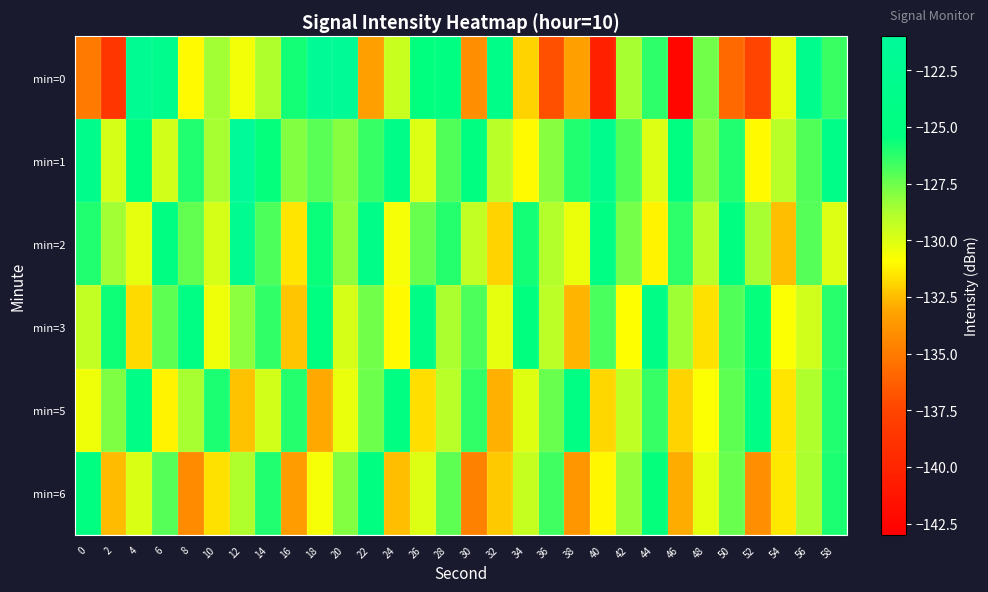

Reading right to left, extract all data points from this chart.

min=0: 58=-126.5	56=-123.3	54=-130.2	52=-137.6	50=-135.8	48=-127.6	46=-142.4	44=-126.3	42=-128.6	40=-140.4	38=-133.3	36=-137.0	34=-131.9	32=-124.0	30=-134.1	28=-124.9	26=-125.3	24=-129.5	22=-133.3	20=-121.8	18=-121.7	16=-125.8	14=-128.7	12=-130.6	10=-128.5	8=-131.0	6=-123.0	4=-122.3	2=-138.7	0=-135.0
min=1: 58=-124.0	56=-127.0	54=-129.0	52=-131.0	50=-126.0	48=-128.0	46=-125.0	44=-130.0	42=-127.0	40=-123.0	38=-126.0	36=-128.0	34=-131.0	32=-129.0	30=-125.0	28=-127.0	26=-130.0	24=-124.0	22=-126.5	20=-128.0	18=-127.1	16=-127.9	14=-125.5	12=-121.0	10=-128.6	8=-126.0	6=-129.7	4=-125.4	2=-129.8	0=-123.6
min=2: 58=-130.0	56=-127.1	54=-132.5	52=-128.6	50=-125.2	48=-129.0	46=-126.3	44=-131.2	42=-127.7	40=-124.5	38=-130.4	36=-128.9	34=-125.8	32=-132.0	30=-129.3	28=-126.1	26=-127.4	24=-130.7	22=-124.0	20=-128.2	18=-125.6	16=-131.5	14=-126.9	12=-122.4	10=-129.8	8=-127.3	6=-124.7	4=-130.2	2=-128.5	0=-126.0
min=3: 58=-126.2	56=-129.6	54=-130.8	52=-125.5	50=-127.0	48=-131.6	46=-128.4	44=-124.2	42=-130.9	40=-126.8	38=-132.7	36=-129.1	34=-125.4	32=-130.2	30=-126.9	28=-128.7	26=-124.3	24=-131.0	22=-127.6	20=-129.8	18=-125.0	16=-132.3	14=-126.4	12=-128.1	10=-130.5	8=-124.6	6=-127.2	4=-131.8	2=-125.7	0=-129.3
min=5: 58=-126.0	56=-128.8	54=-131.5	52=-124.4	50=-127.2	48=-130.8	46=-132.0	44=-126.5	42=-129.2	40=-131.9	38=-124.6	36=-127.4	34=-130.1	32=-132.8	30=-126.4	28=-129.0	26=-131.7	24=-124.8	22=-127.5	20=-130.3	18=-133.0	16=-126.1	14=-129.7	12=-132.4	10=-125.9	8=-128.6	6=-131.2	4=-124.3	2=-127.8	0=-130.5
min=6: 58=-125.9	56=-128.7	54=-131.4	52=-134.1	50=-127.4	48=-130.2	46=-132.9	44=-125.5	42=-128.3	40=-131.1	38=-133.8	36=-126.6	34=-129.4	32=-132.2	30=-134.7	28=-127.2	26=-130.0	24=-132.5	22=-125.1	20=-127.9	18=-130.7	16=-133.4	14=-126.0	12=-128.8	10=-131.6	8=-134.3	6=-127.1	4=-129.9	2=-132.6	0=-125.2